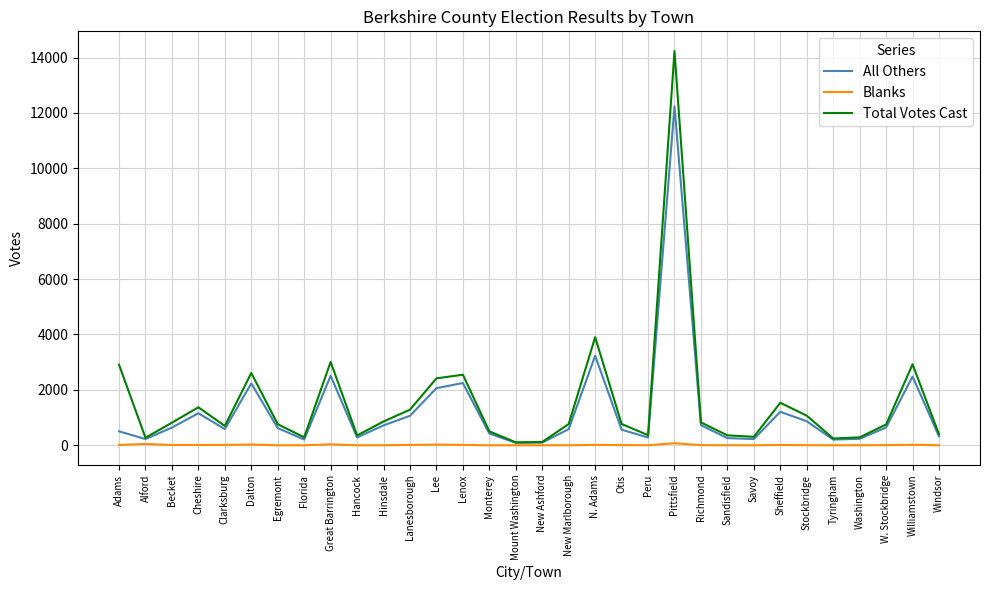

Which series changed the most between Sandisfield and Williamstown?

Total Votes Cast